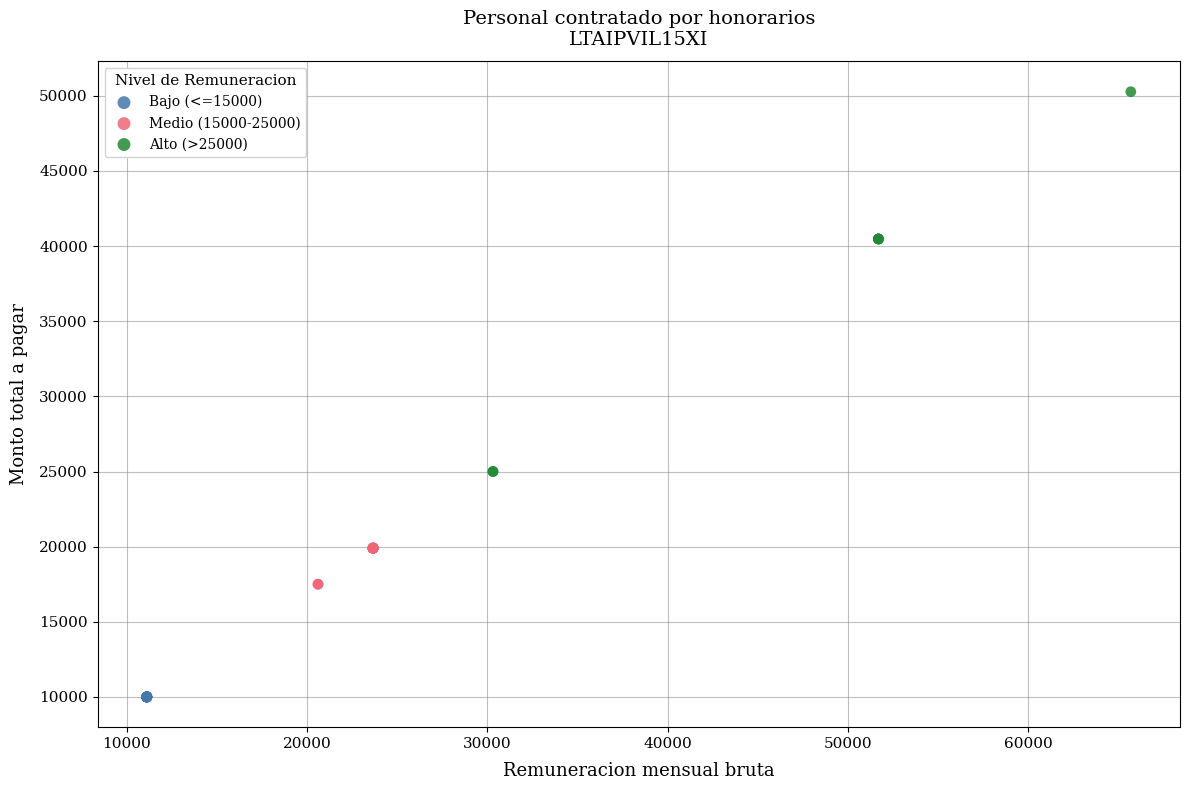

Which series reaches the maximum Y coordinate?

Alto (>25000)